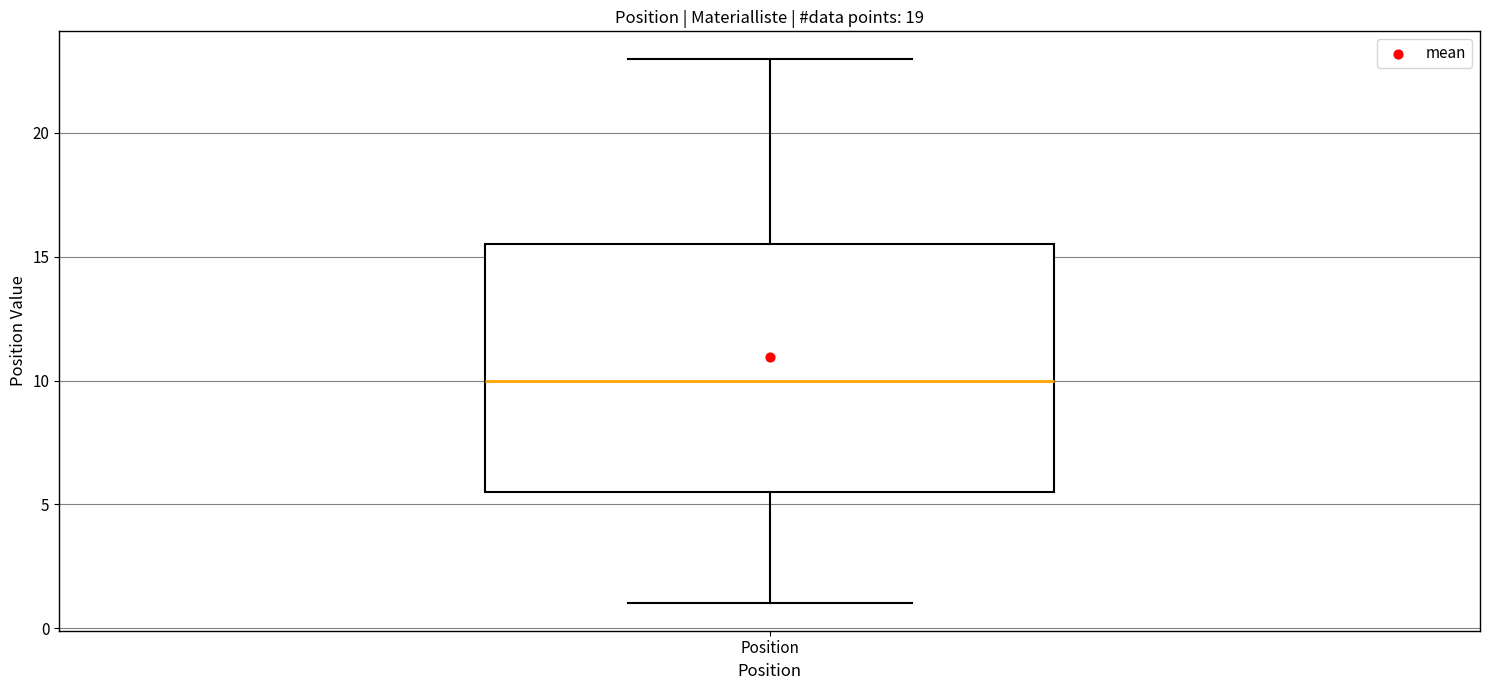

Transcribe this box plot: give where the median line is, the range the box spans, and where the two whiskers end, as read against the y-axis. The values are not printed on the chart, so give them approximately, as read against the axis.

median 10.0, box 5.5 to 15.5, whiskers 1.0 to 23.0